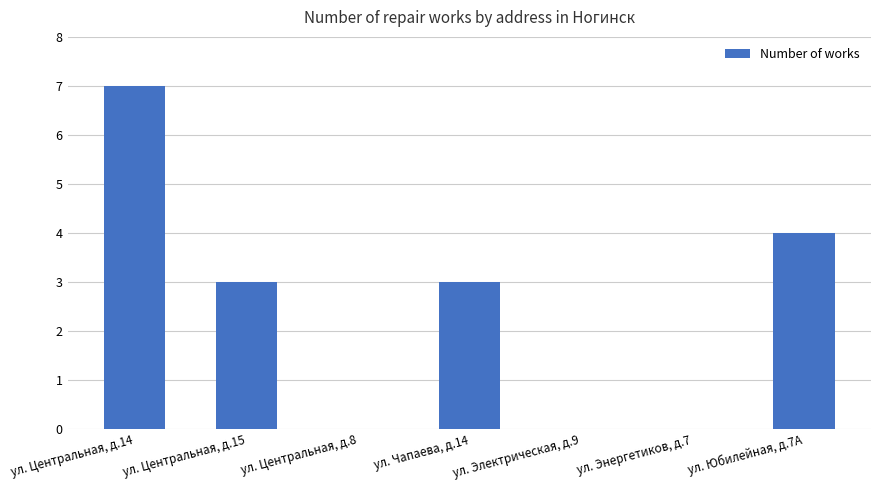

At which category does the chart reach its peak across all series?

ул. Центральная, д.14